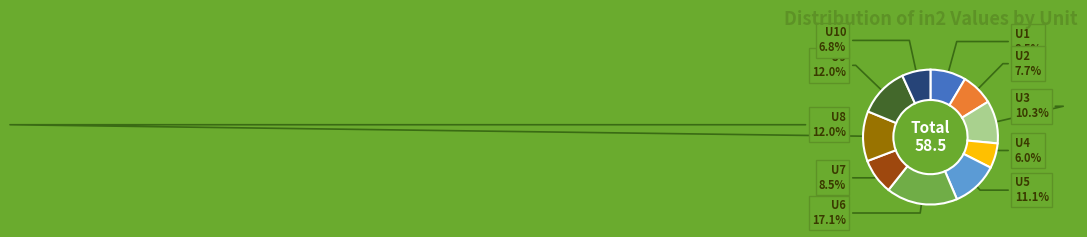

Does U6 account for over 50% of the chart?

No